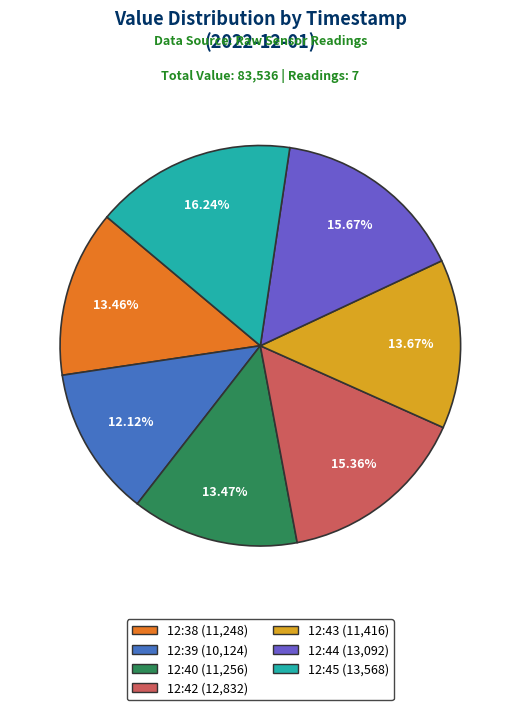

What is the smallest slice in the pie chart?

12:39